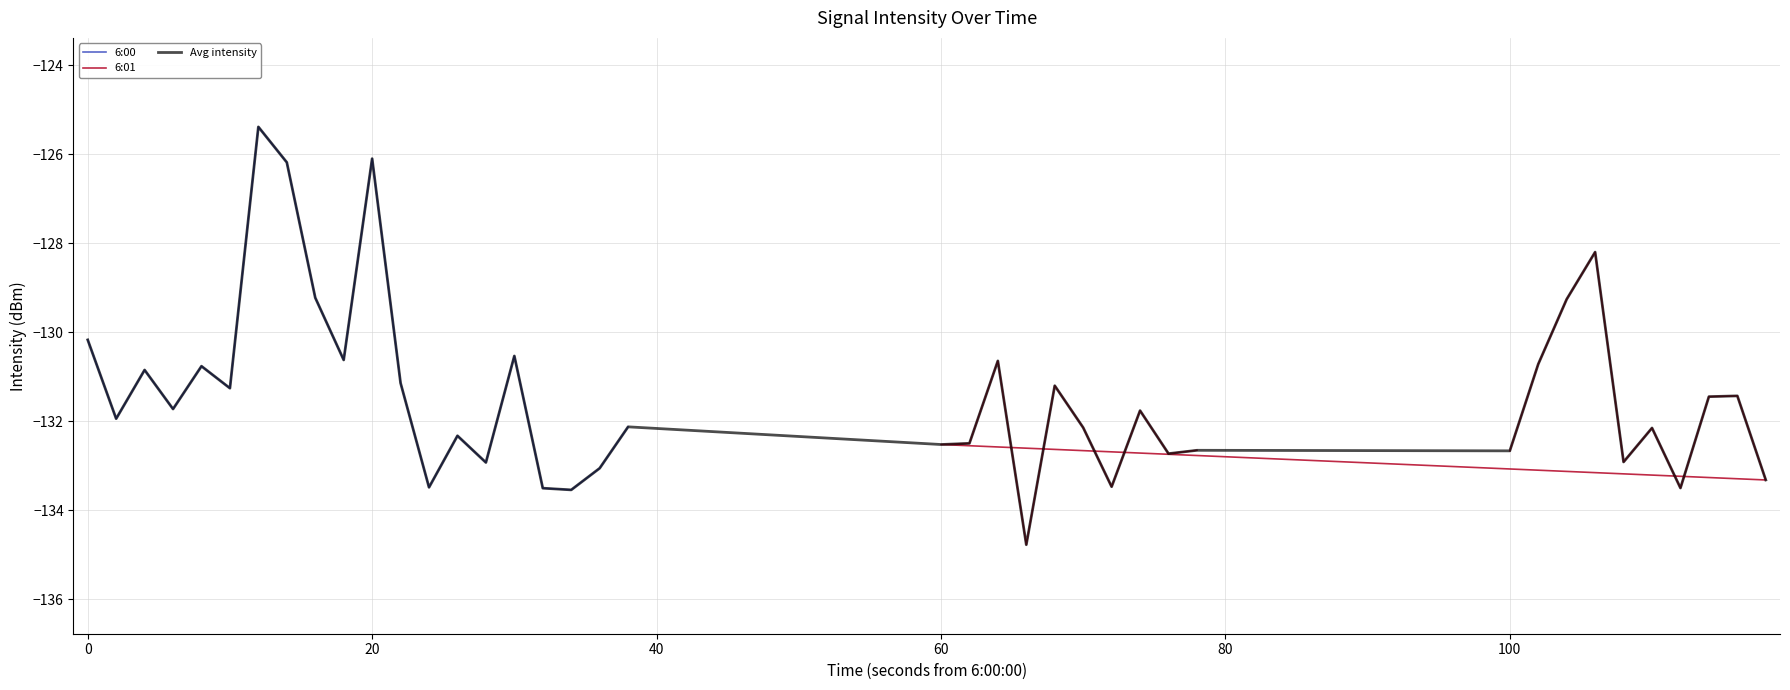

Where is the first local minimum for 6:01?

6